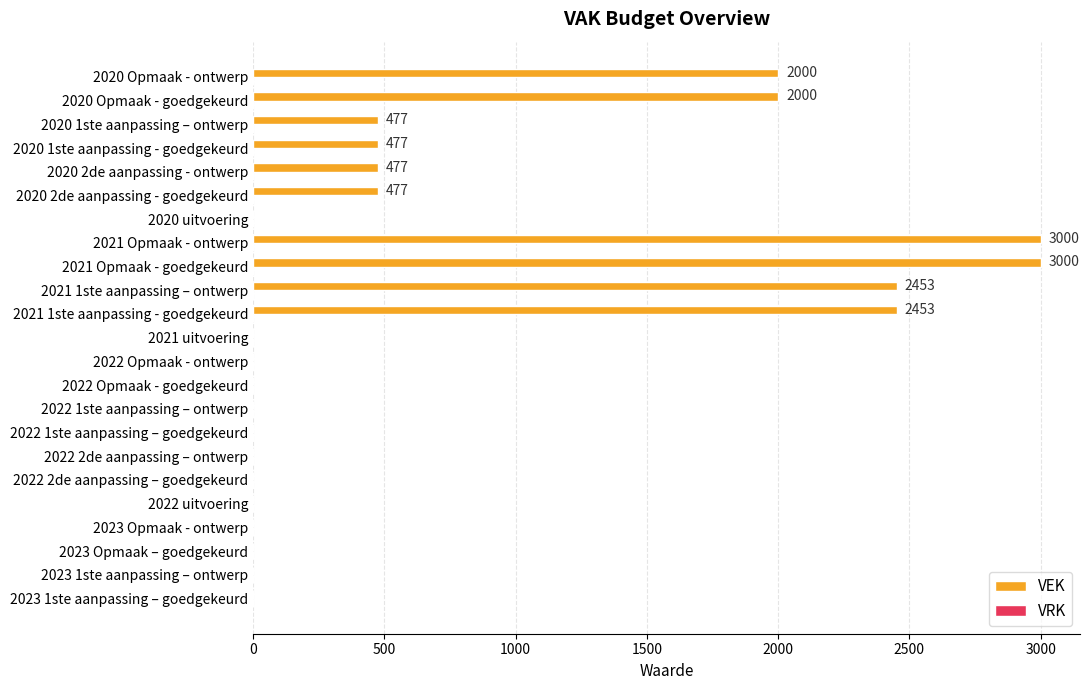

How many values exceed 0?

10